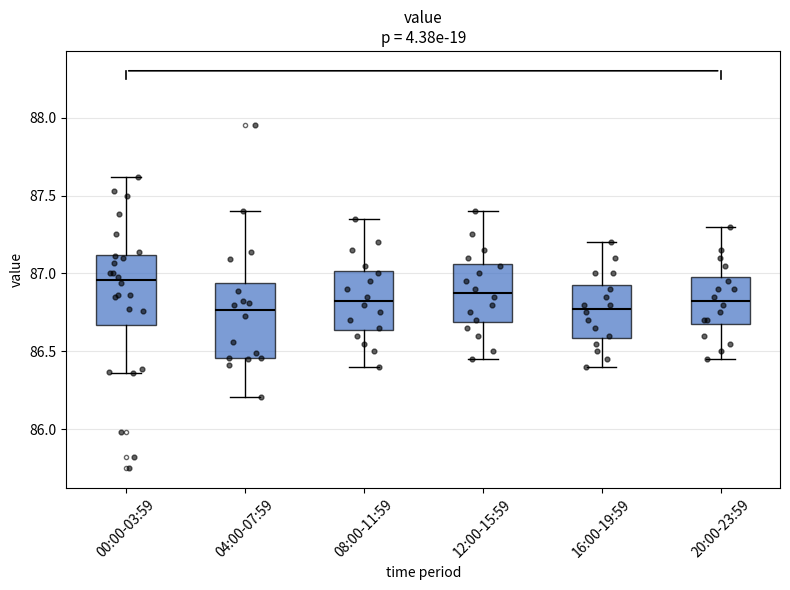

Reading left to right, transcribe this box plot: for each box, give where its median line is, the range the box spans, and where its two whiskers end, as read against the y-axis. The values are not printed on the chart, so give them approximately, as read against the axis.

00:00-03:59: median 86.95, box 86.65 to 87.10, whiskers 86.35 to 87.60
04:00-07:59: median 86.75, box 86.45 to 86.95, whiskers 86.20 to 87.40
08:00-11:59: median 86.85, box 86.65 to 87.00, whiskers 86.40 to 87.35
12:00-15:59: median 86.90, box 86.70 to 87.05, whiskers 86.45 to 87.40
16:00-19:59: median 86.80, box 86.60 to 86.95, whiskers 86.40 to 87.20
20:00-23:59: median 86.85, box 86.70 to 87.00, whiskers 86.45 to 87.30